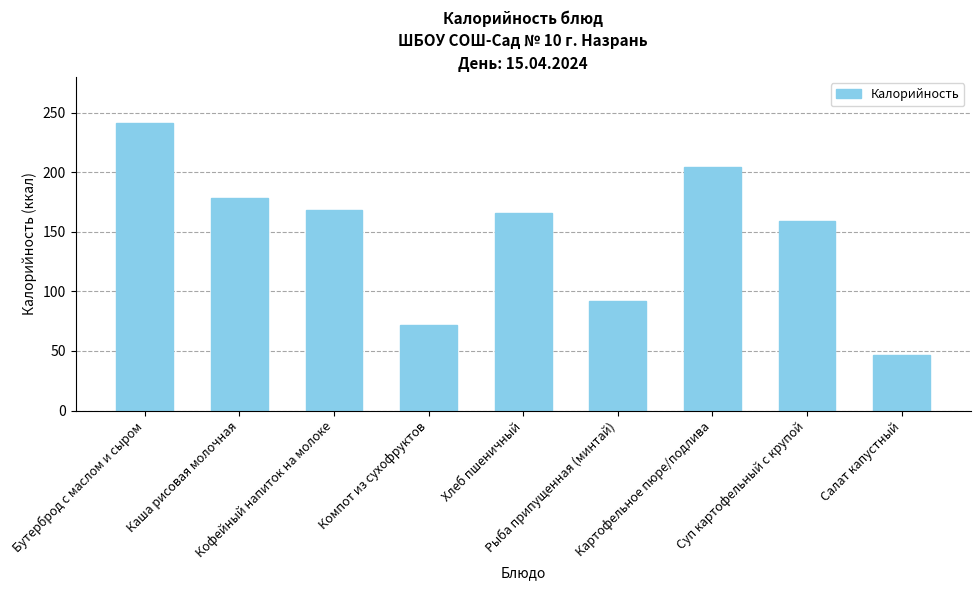

True or false: the data shows 74 at Бутерброд с маслом и сыром.

False